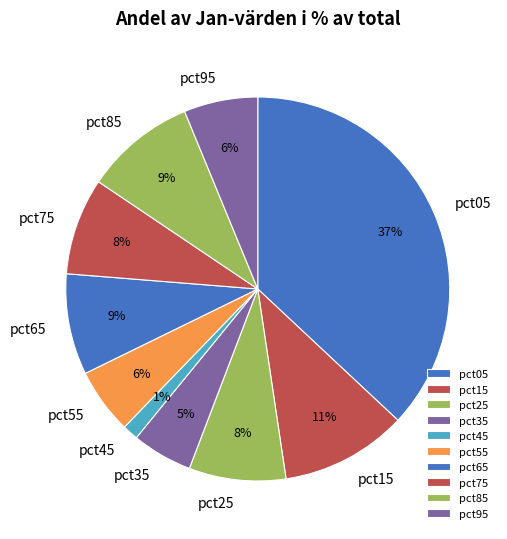

What percentage is the pct15 slice, to the nearest percent?

11%